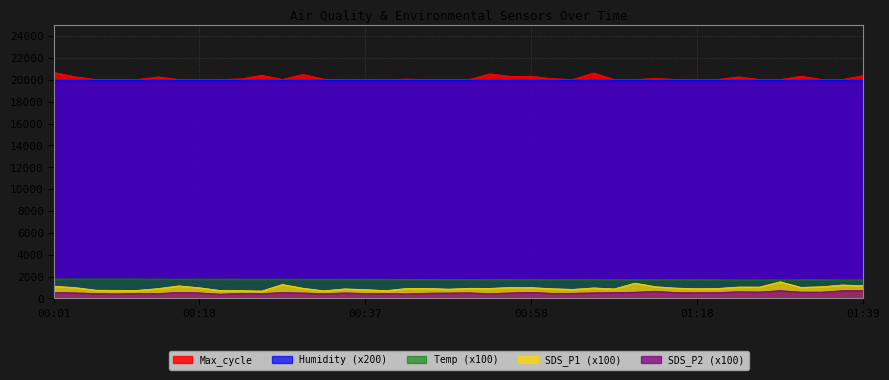

What is the label of the 13th point from the left?

00:30